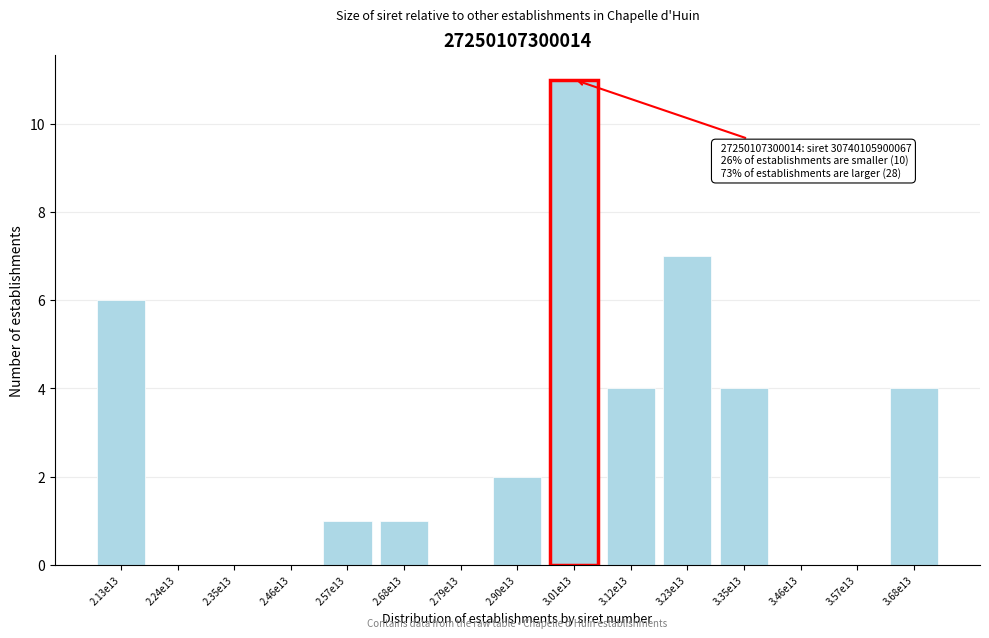

Reading left to right, what are all the values shown in this chart?

2.13e13=6	2.24e13=0	2.35e13=0	2.46e13=0	2.57e13=1	2.68e13=1	2.79e13=0	2.90e13=2	3.01e13=11	3.12e13=4	3.23e13=7	3.35e13=4	3.46e13=0	3.57e13=0	3.68e13=4